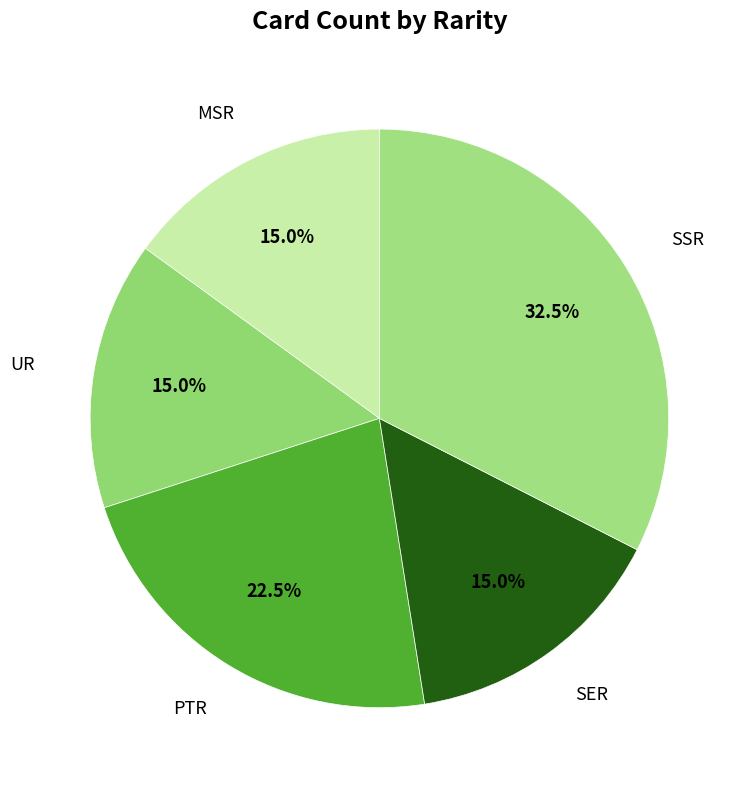

How many segments does this pie chart have?

5